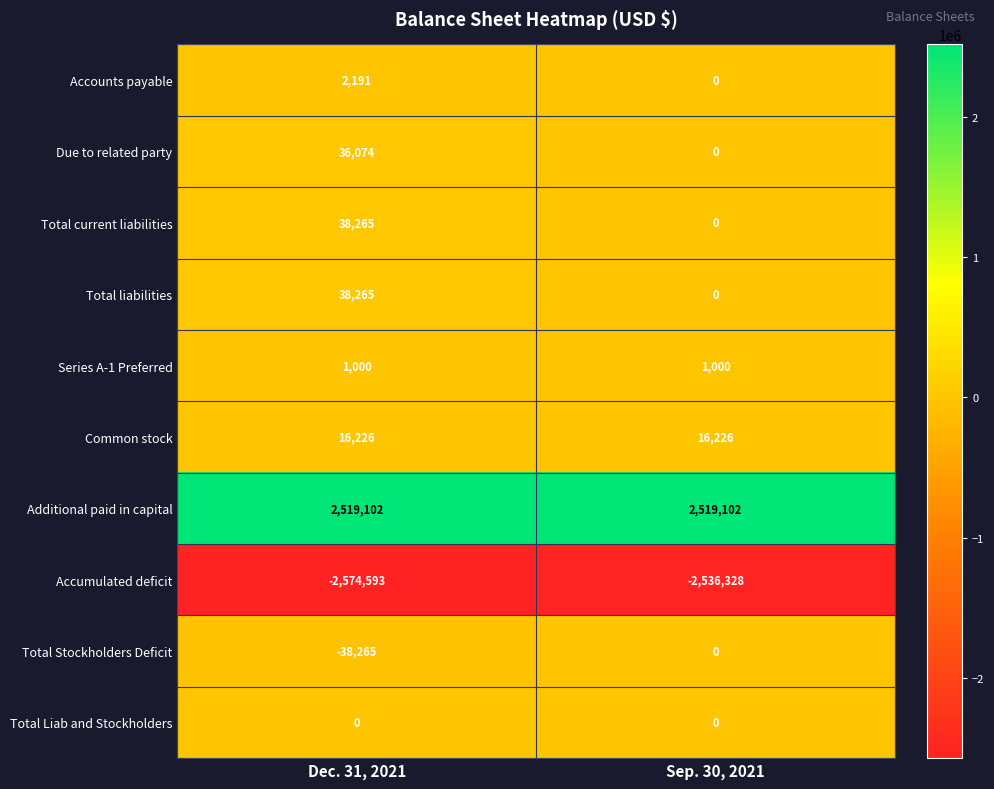

Reading right to left, list all the values displayed in this chart.

Accounts payable: 0	2191
Due to related party: 0	36074
Total current liabilities: 0	38265
Total liabilities: 0	38265
Series A-1 Preferred: 1000	1000
Common stock: 16226	16226
Additional paid in capital: 2519102	2519102
Accumulated deficit: -2536328	-2574593
Total Stockholders Deficit: 0	-38265
Total Liab and Stockholders: 0	0